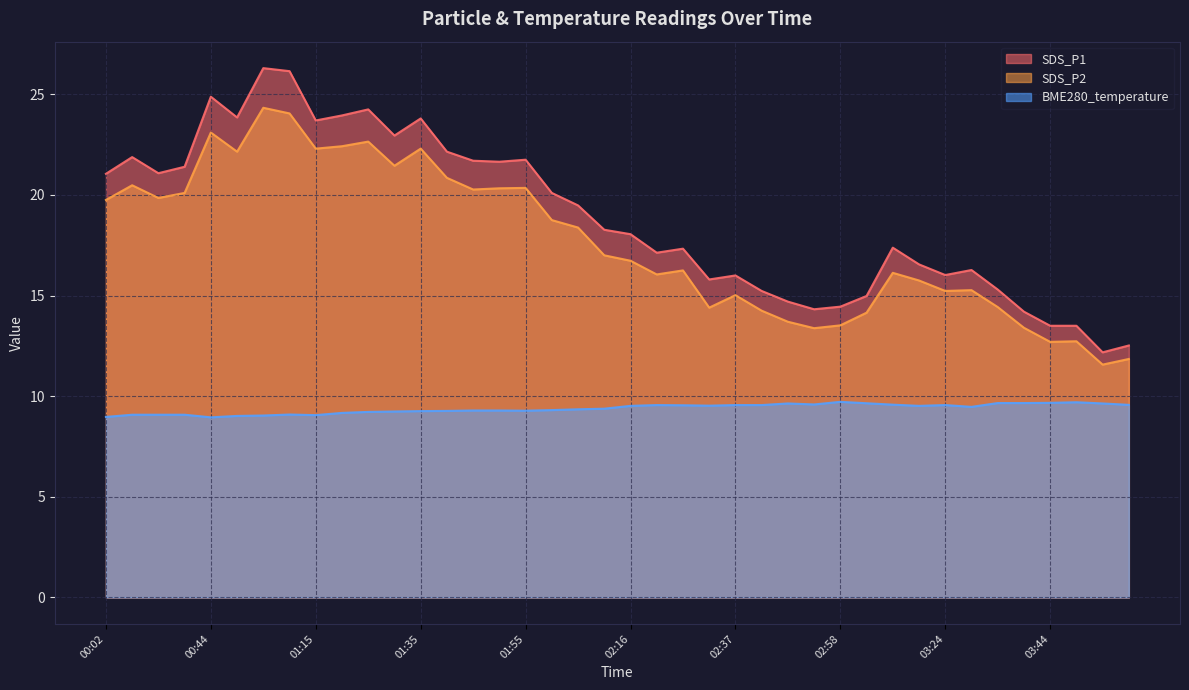

Reading right to left, extract all data points from this chart.

SDS_P1: 12.5	12.2	13.5	13.5	14.2	15.3	16.3	16.0	16.6	17.4	15.0	14.4	14.3	14.7	15.2	16.0	15.8	17.3	17.1	18.1	18.3	19.5	20.1	21.8	21.6	21.7	22.1	23.8	22.9	24.2	23.9	23.7	26.1	26.3	23.9	24.9	21.4	21.1	21.9	21.1
SDS_P2: 11.8	11.6	12.7	12.7	13.4	14.4	15.3	15.2	15.8	16.1	14.2	13.5	13.4	13.7	14.2	15.0	14.4	16.2	16.1	16.7	17.0	18.4	18.8	20.4	20.3	20.3	20.9	22.3	21.4	22.6	22.4	22.3	24.1	24.3	22.1	23.1	20.1	19.9	20.5	19.8
BME280_temperature: 9.6	9.6	9.7	9.7	9.7	9.7	9.5	9.6	9.5	9.6	9.7	9.7	9.6	9.6	9.6	9.6	9.5	9.6	9.6	9.5	9.4	9.3	9.3	9.3	9.3	9.3	9.3	9.3	9.2	9.2	9.2	9.1	9.1	9.0	9.0	8.9	9.1	9.1	9.1	9.0